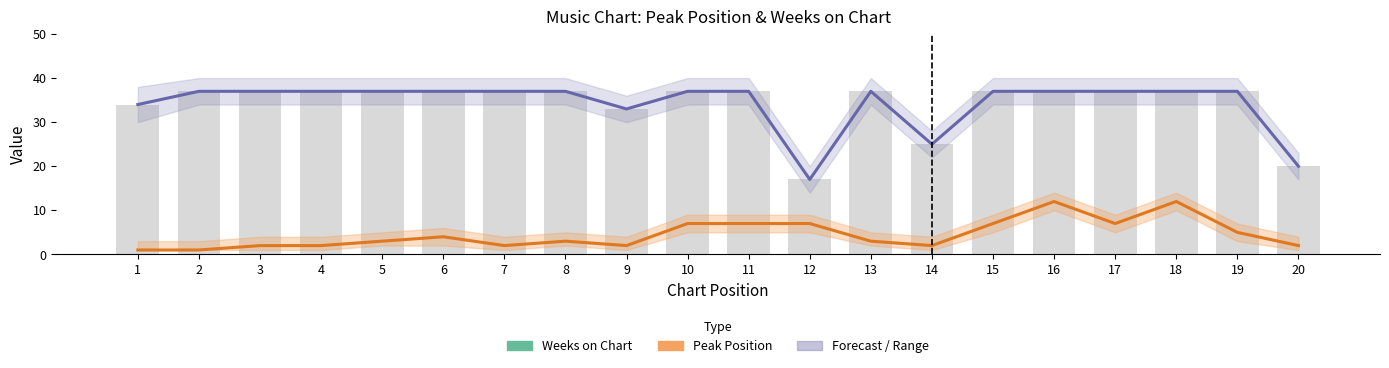

Between 4 and 10, which is larger?

4